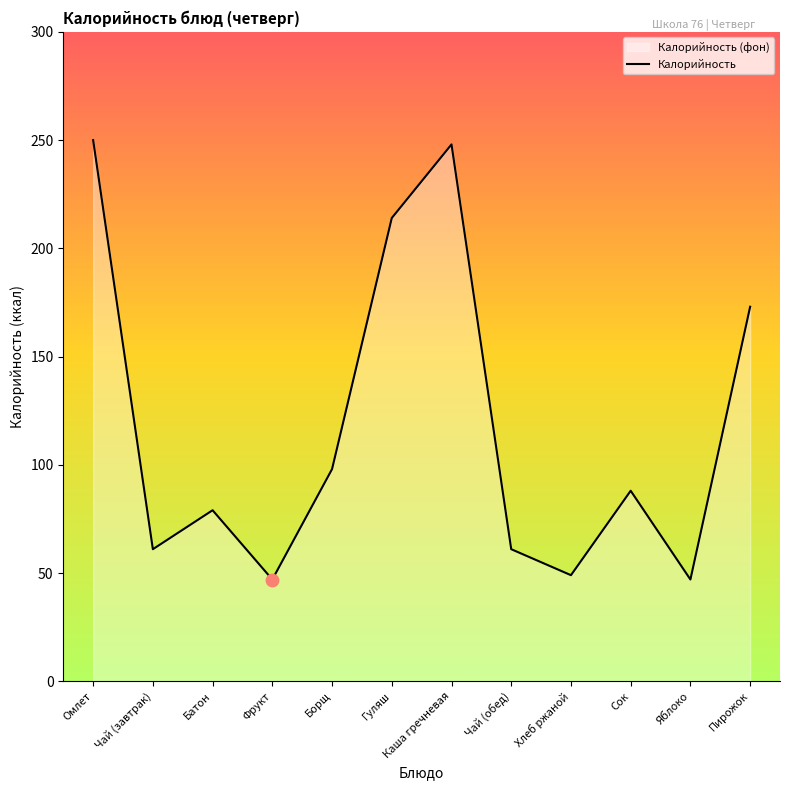

Between Омлет and Чай (завтрак), which is larger?

Омлет